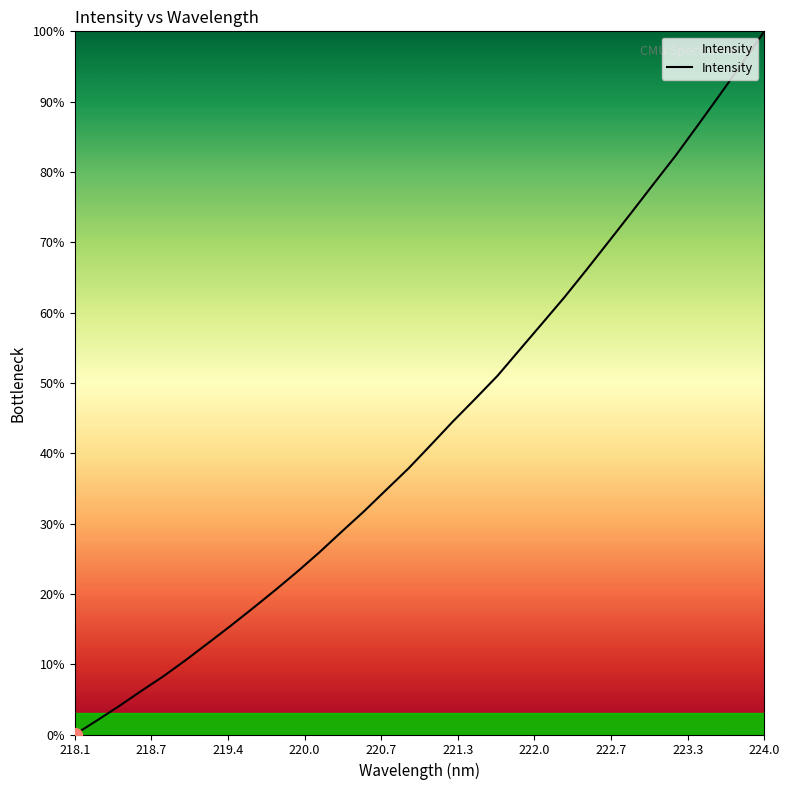

What is the maximum value shown in the chart?

100.0